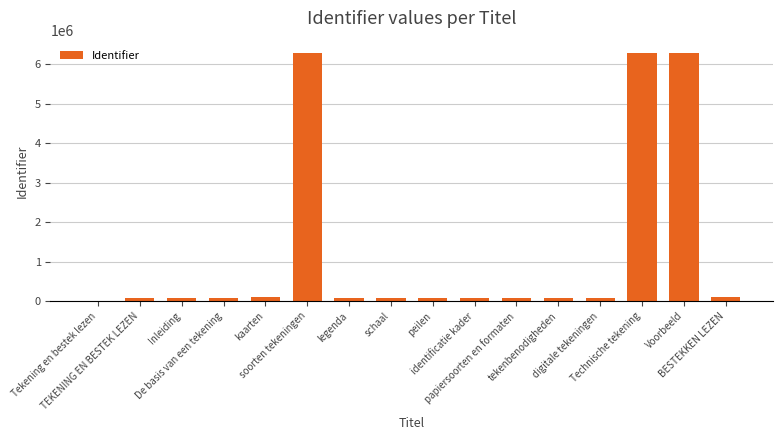

What is the greatest value displayed?

6281665